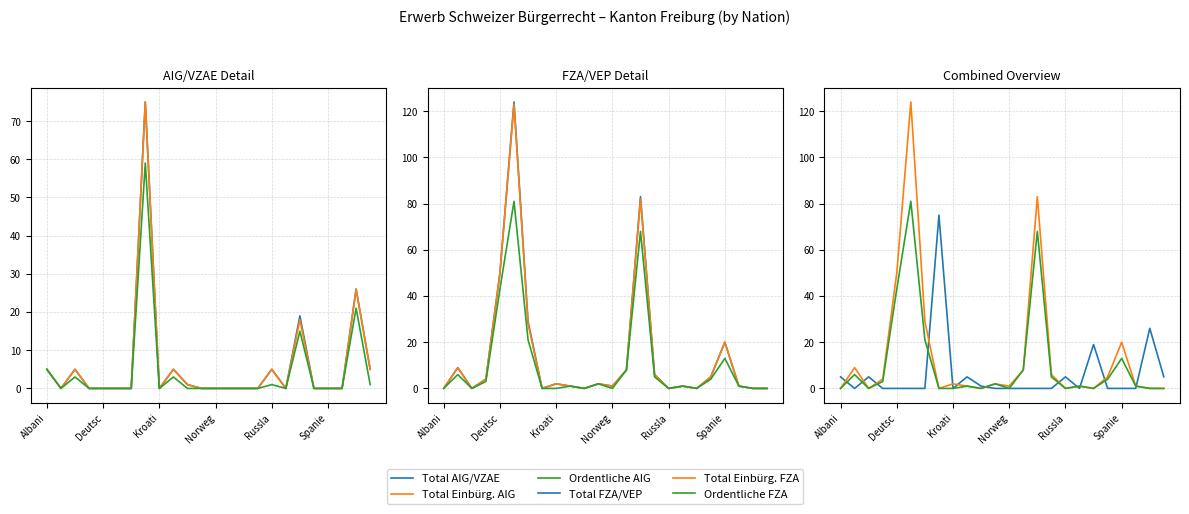

How many lines are shown in the chart?

6